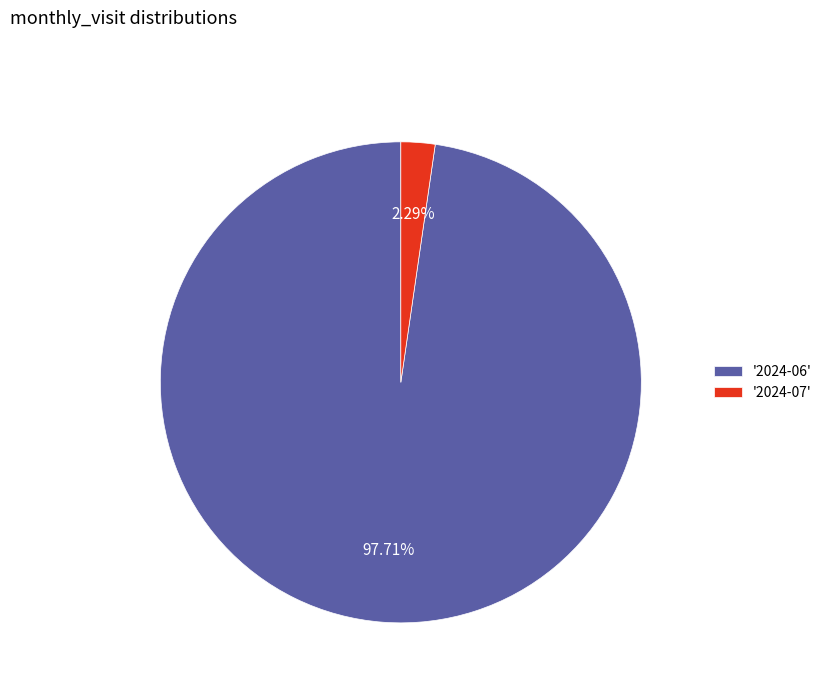

How many segments does this pie chart have?

2